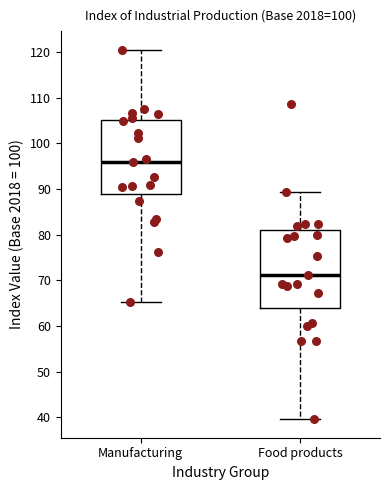

Where is the lower edge of the box for Food products on the y-axis? The values are not printed on the chart, so give them approximately, as read against the axis.

64